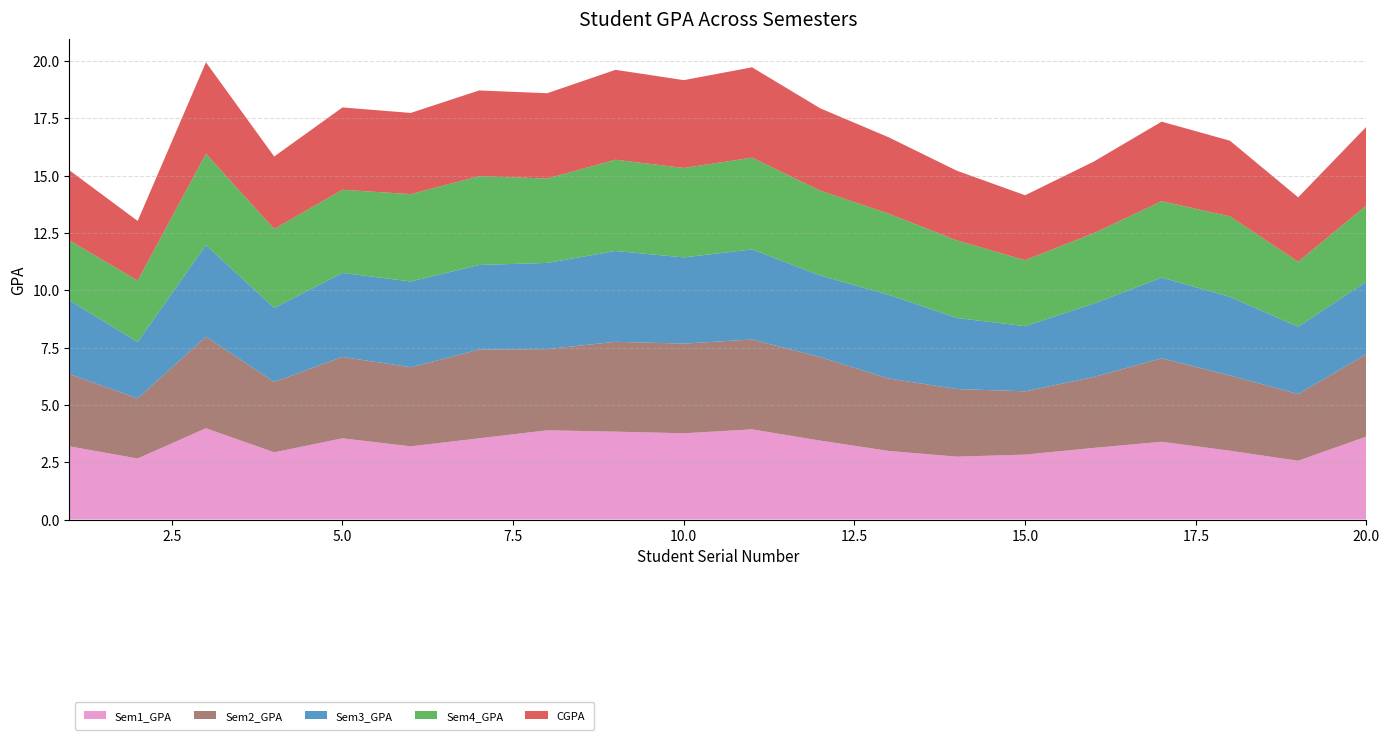

Reading right to left, transcribe all the data shown in this chart.

Sem1_GPA: 3.6	2.6	3.0	3.4	3.1	2.8	2.7	3.0	3.4	3.9	3.8	3.8	3.9	3.5	3.2	3.5	2.9	4.0	2.7	3.2
Sem2_GPA: 3.6	2.9	3.3	3.6	3.1	2.8	3.0	3.2	3.6	3.9	3.9	3.9	3.5	3.9	3.5	3.5	3.1	4.0	2.6	3.1
Sem3_GPA: 3.2	2.9	3.4	3.5	3.2	2.8	3.1	3.6	3.6	3.9	3.8	4.0	3.8	3.7	3.7	3.7	3.2	4.0	2.5	3.2
Sem4_GPA: 3.3	2.8	3.5	3.3	3.1	2.9	3.4	3.5	3.7	4.0	3.9	4.0	3.7	3.9	3.8	3.6	3.4	4.0	2.7	2.6
CGPA: 3.4	2.8	3.3	3.5	3.1	2.8	3.0	3.3	3.6	3.9	3.8	3.9	3.7	3.7	3.5	3.6	3.2	4.0	2.6	3.1